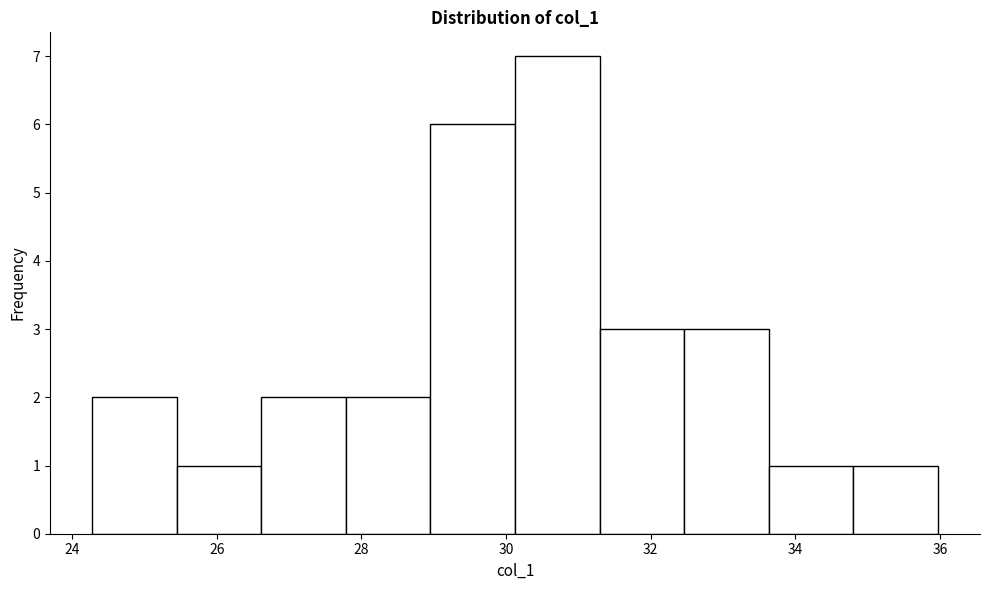

Reading left to right, list every bar in this chart as the range it spans on the x-axis followed by its height. Neither the bar edges nor the heights are printed on the chart, so give them approximately, as read against the axes.

24.2 to 25.4: 2
25.4 to 26.6: 1
26.6 to 27.8: 2
27.8 to 29.0: 2
29.0 to 30.2: 6
30.2 to 31.2: 7
31.2 to 32.4: 3
32.4 to 33.6: 3
33.6 to 34.8: 1
34.8 to 36.0: 1